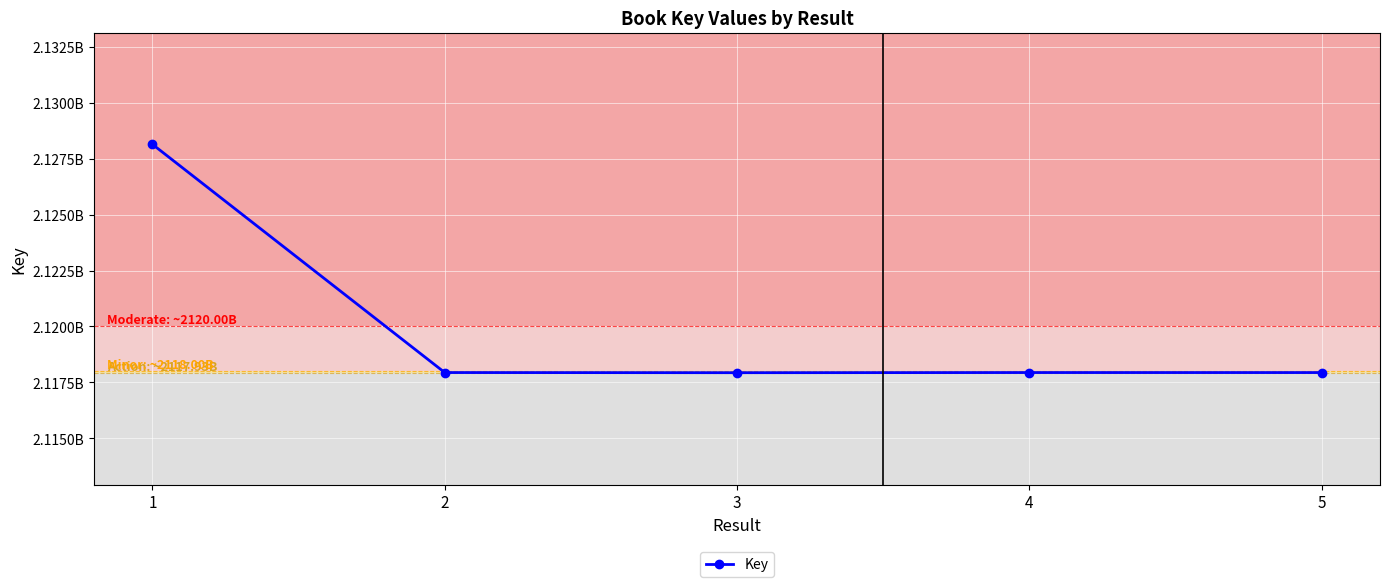

The chart shows a value of 2117936807 at 5. True or false?

True